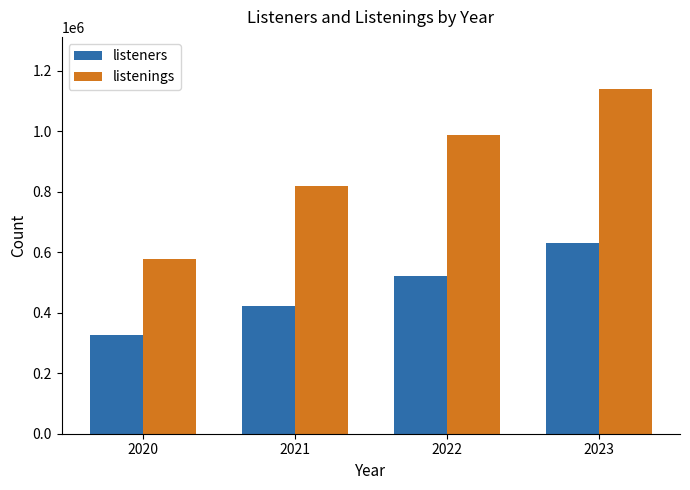

What value does the listenings series have at 2022, to the nearest 100?

986800